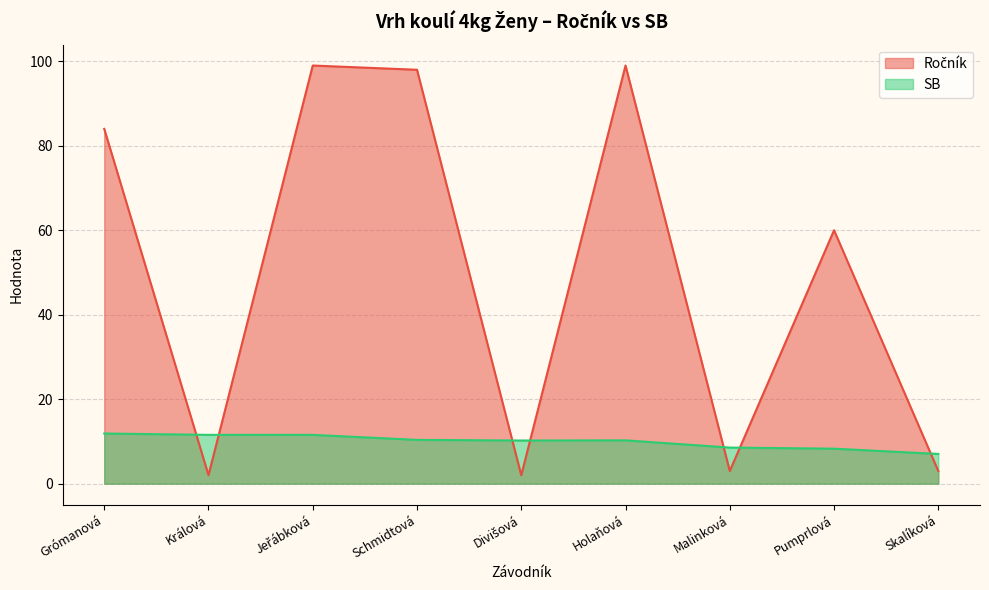

At how many categories does at least one series exceed 19?

5